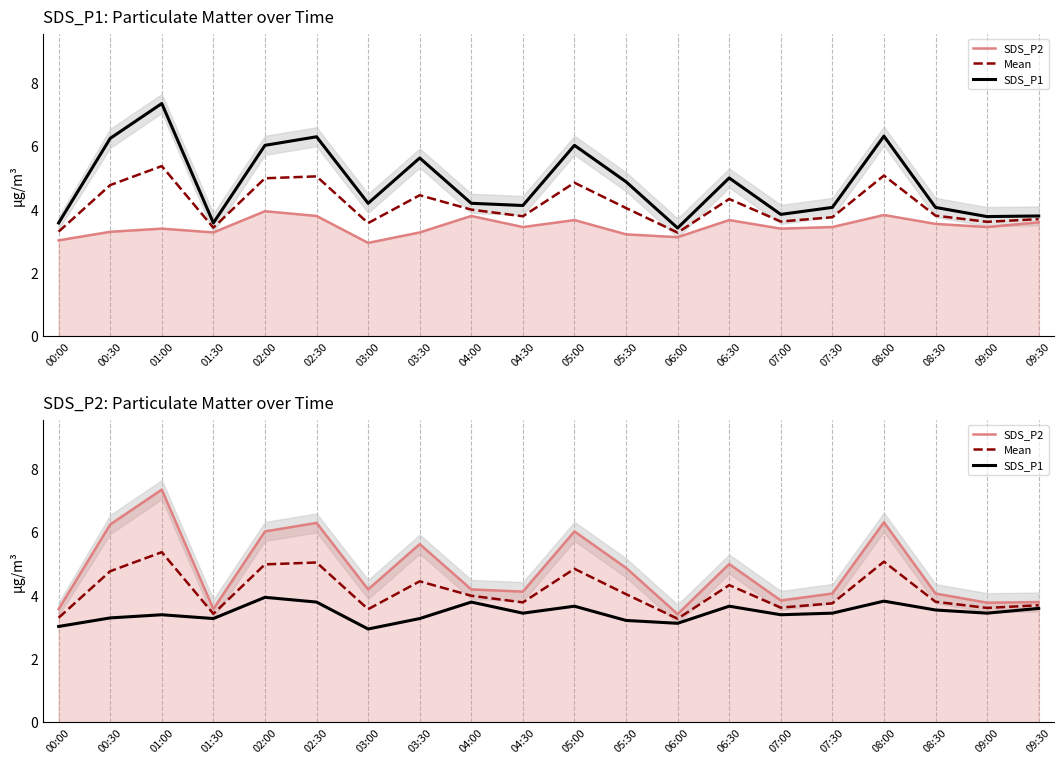

True or false: Mean and SDS_P2 intersect in this chart.

False